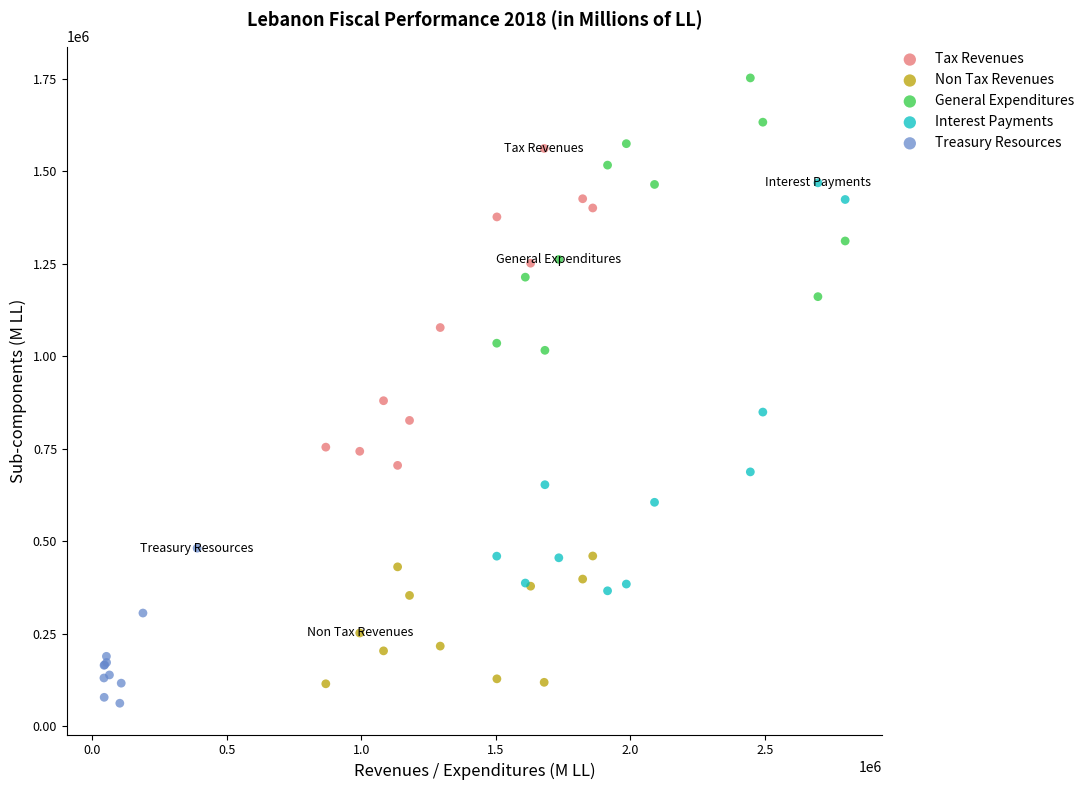

Which series has the largest Y range (max minus min)?

Interest Payments